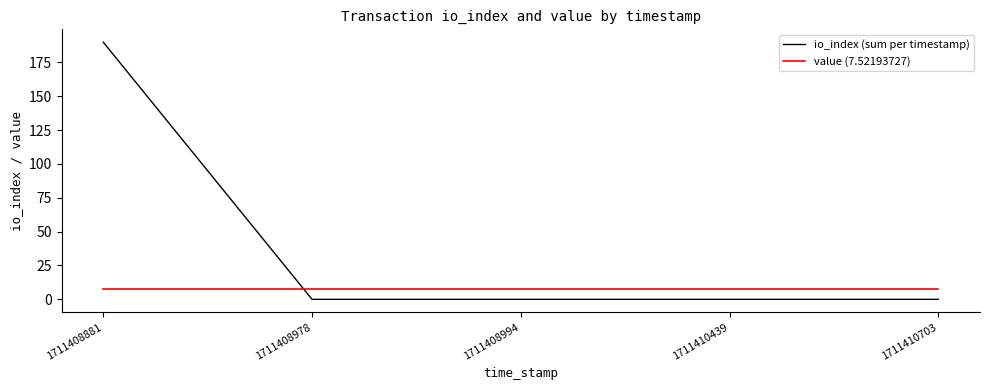

Reading left to right, transcribe all the data shown in this chart.

io_index (sum per timestamp): 190.0	0.0	0.0	0.0	0.0
value (7.52193727): 7.5	7.5	7.5	7.5	7.5